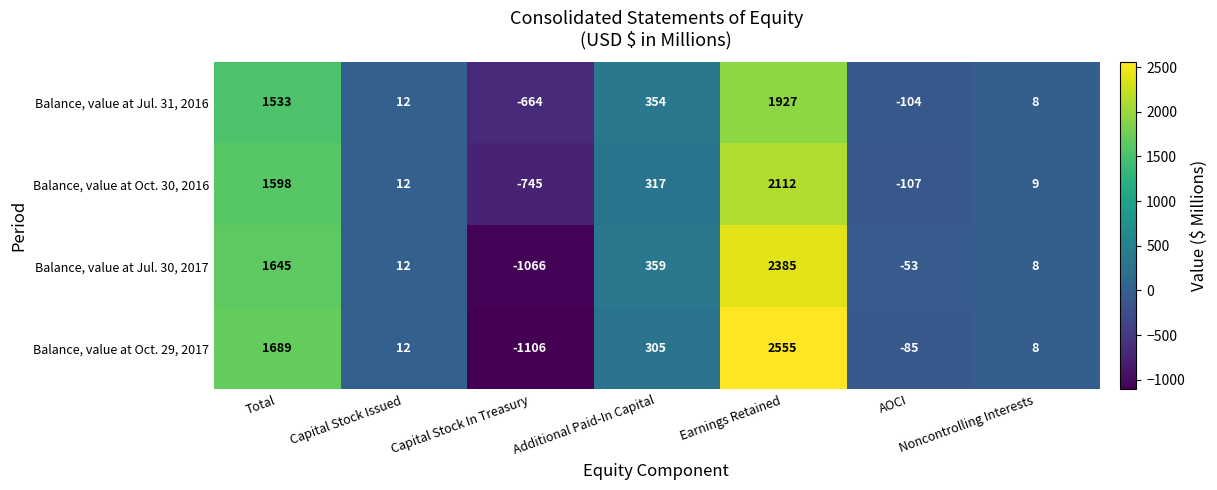

What value does the Balance, value at Jul. 31, 2016 series have at Capital Stock In Treasury, to the nearest 10?

-660